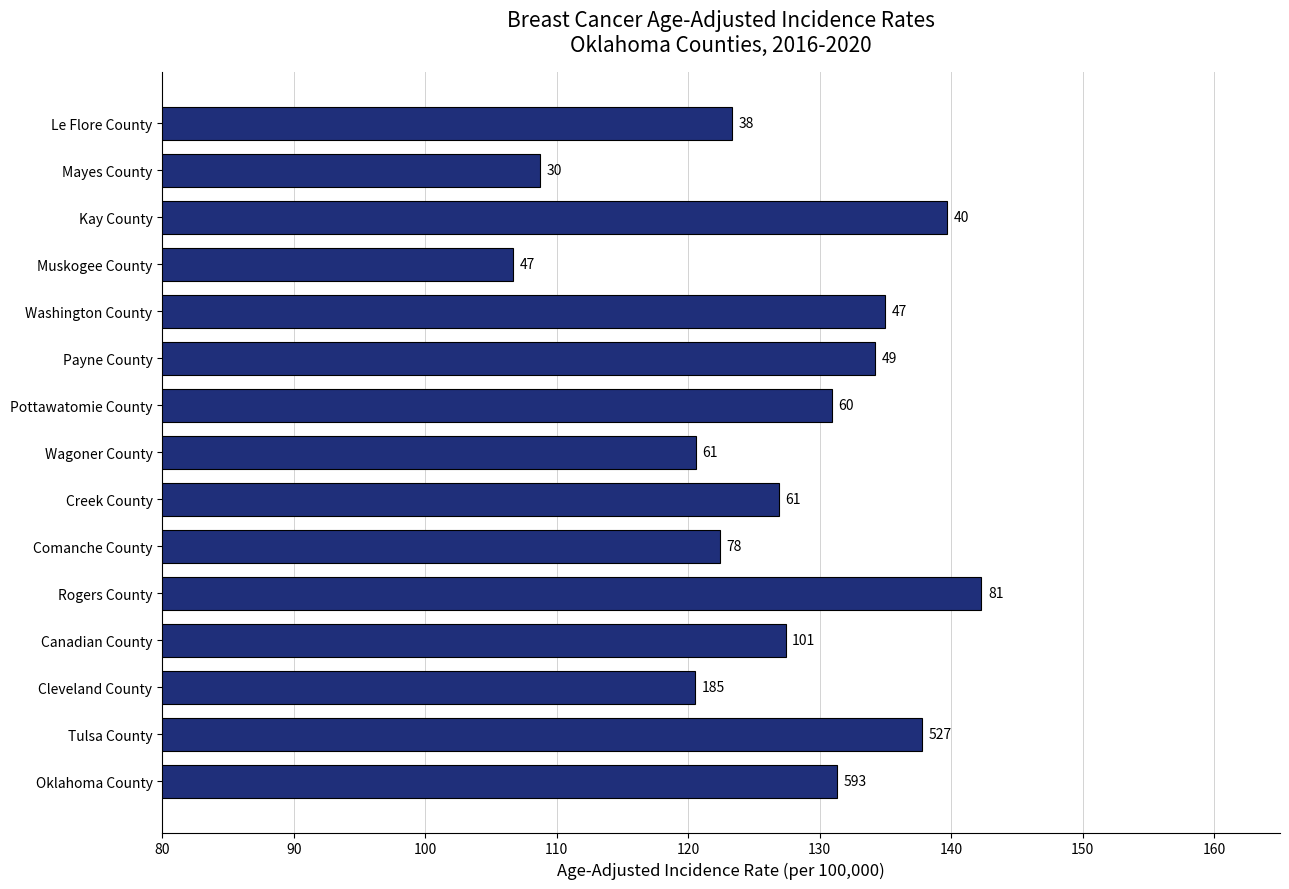

Does the chart contain any negative values?

No